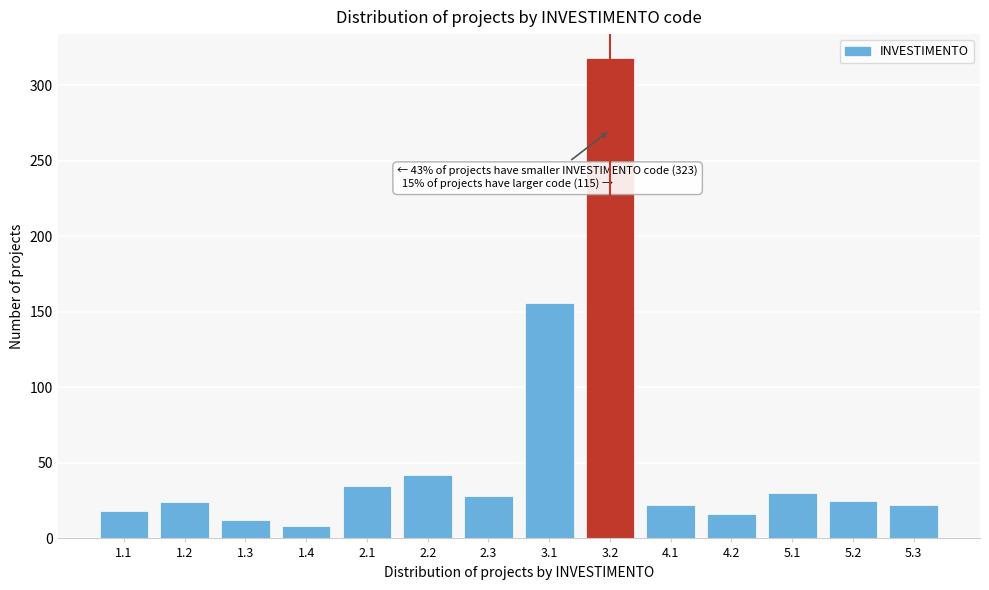

The value at 1.4 is 8. True or false?

True